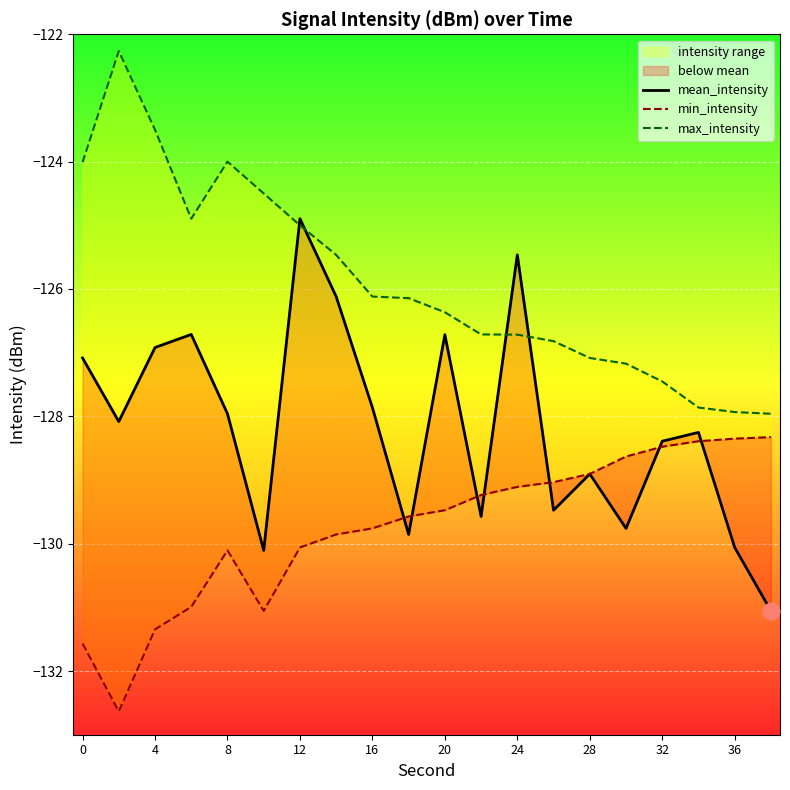

At which category does max_intensity reach its first local peak?

4